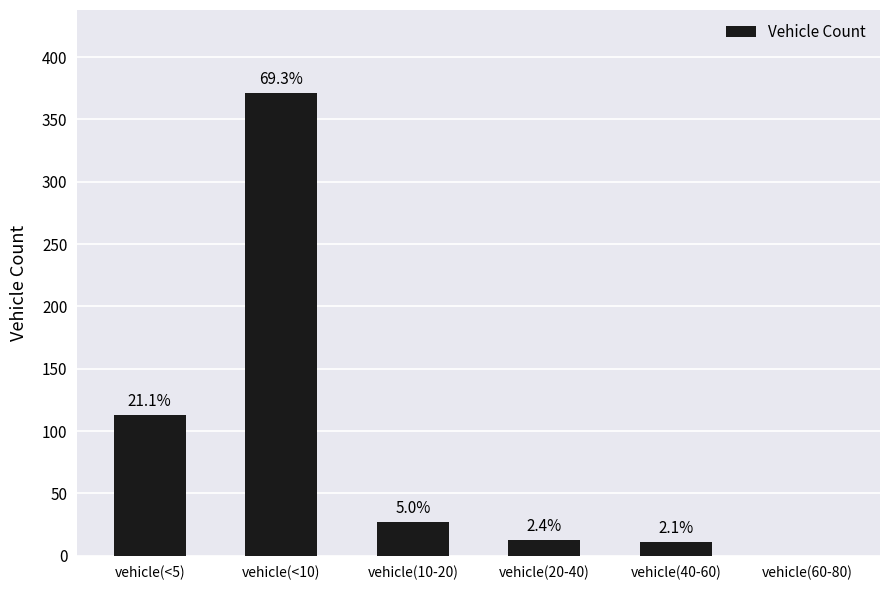

What is the value of the 2nd bar from the left?

371